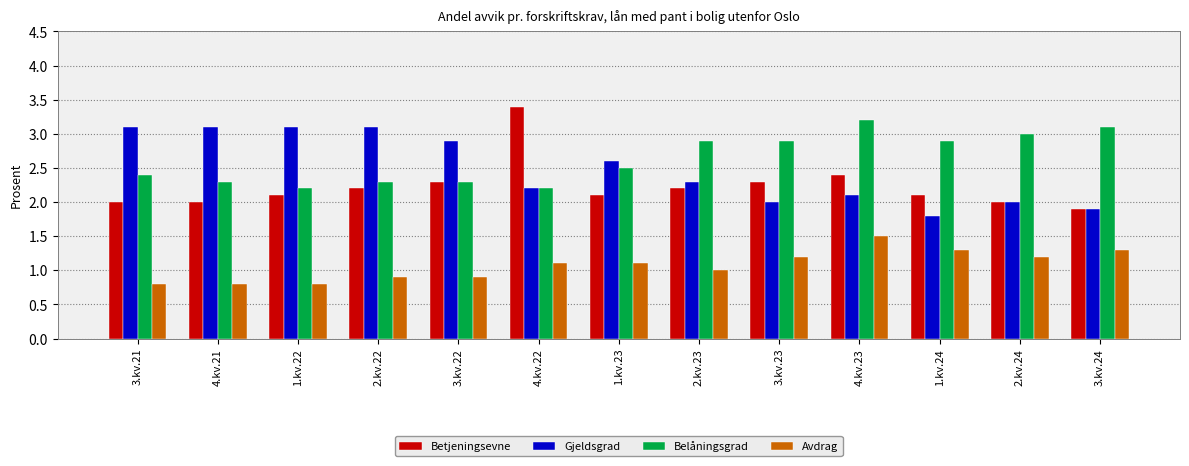

What is the average value of the Betjeningsevne series?

2.2